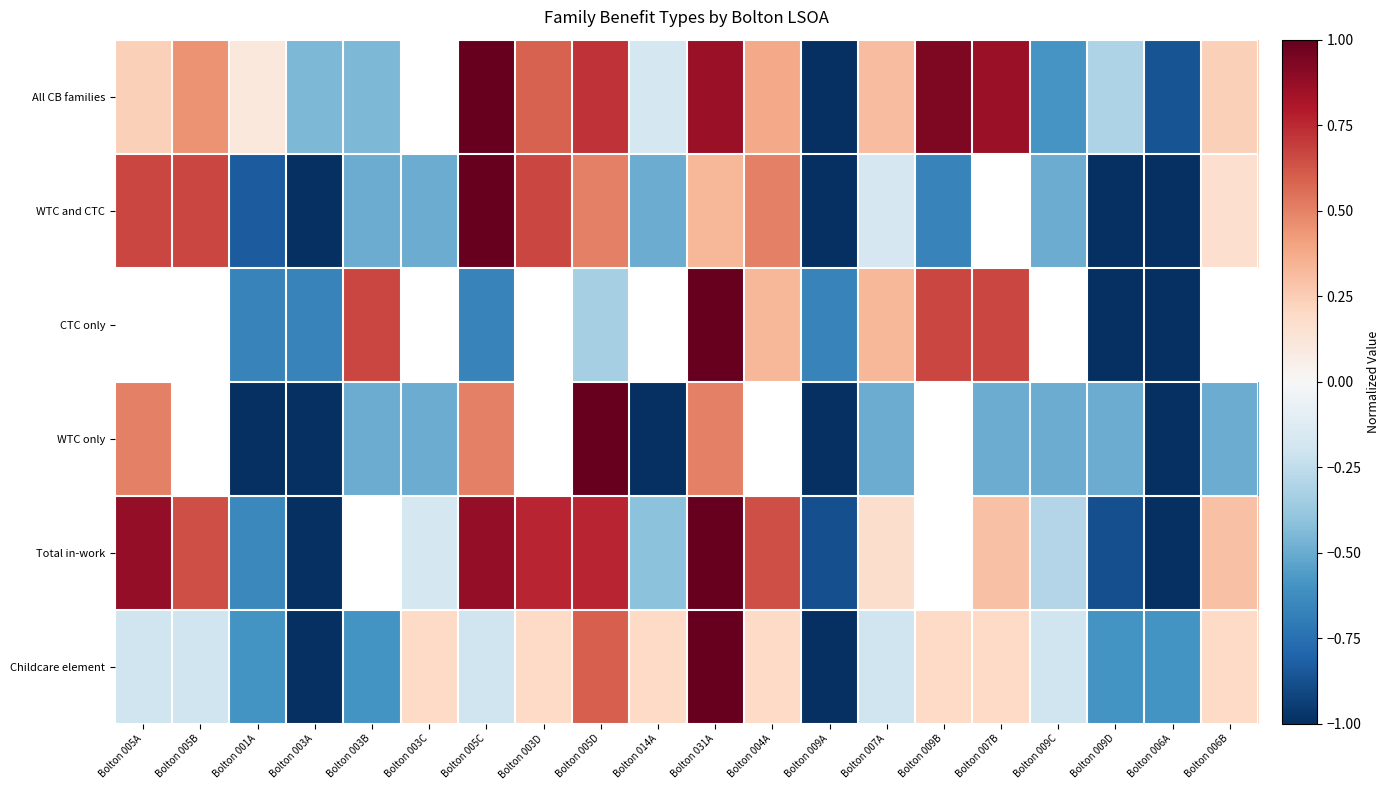

Between Bolton 001A and Bolton 005D, which series saw the biggest shift?

WTC_only